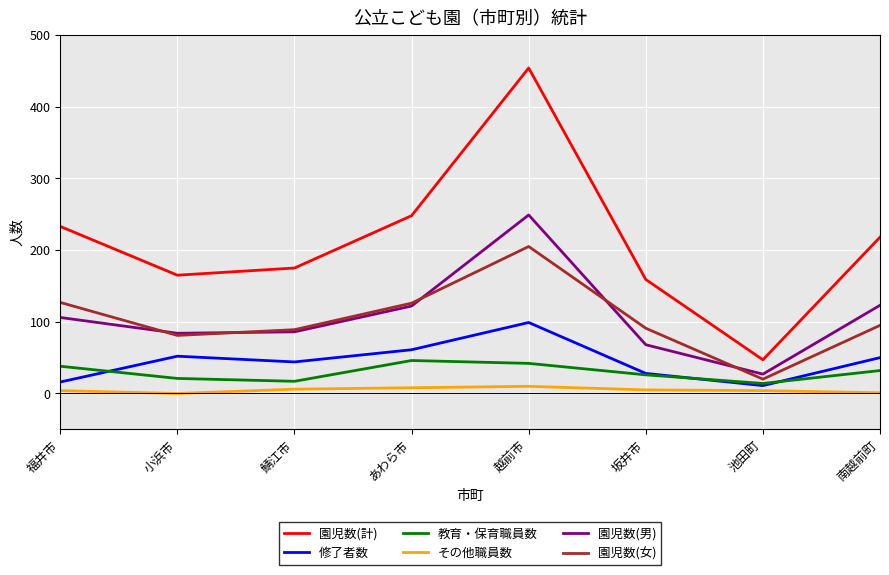

What is the difference between the second highest and second lowest values in the その他職員数 series?

7